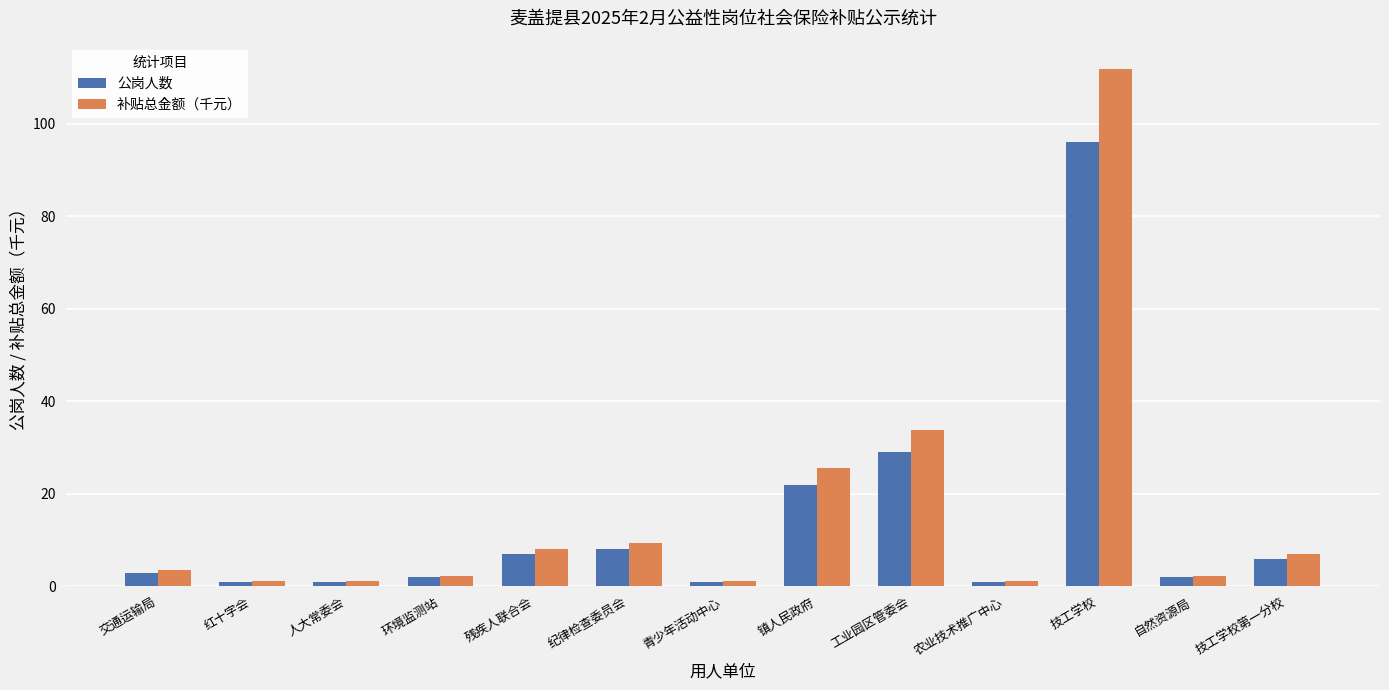

How many bars are there in each group?

2